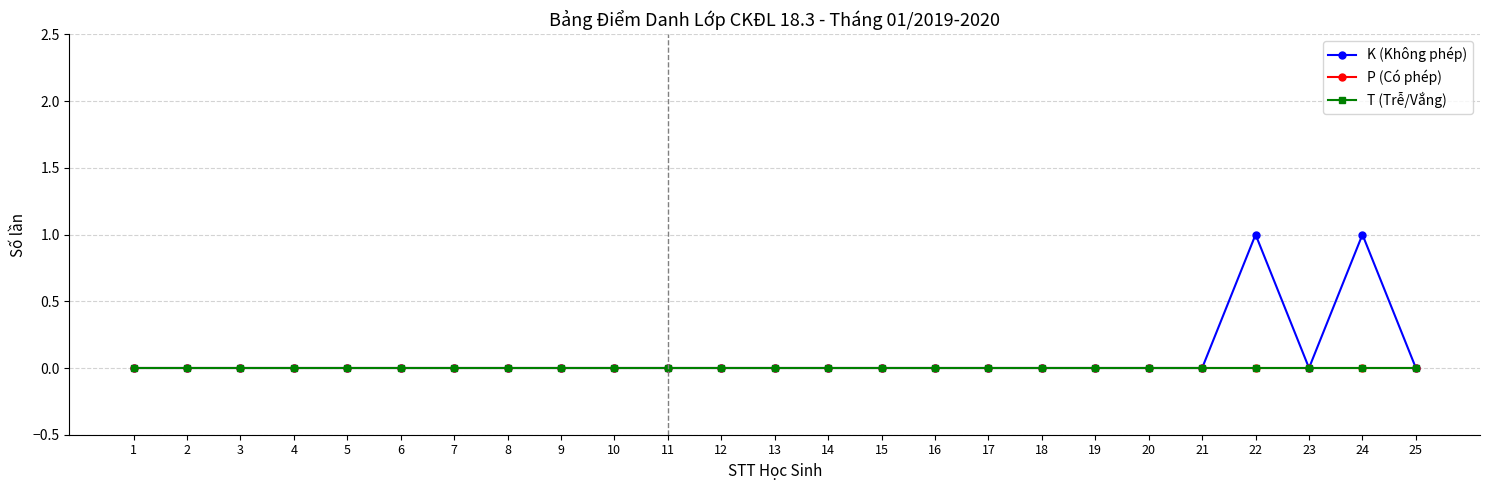

Is this an area chart (filled region under the line)?

No